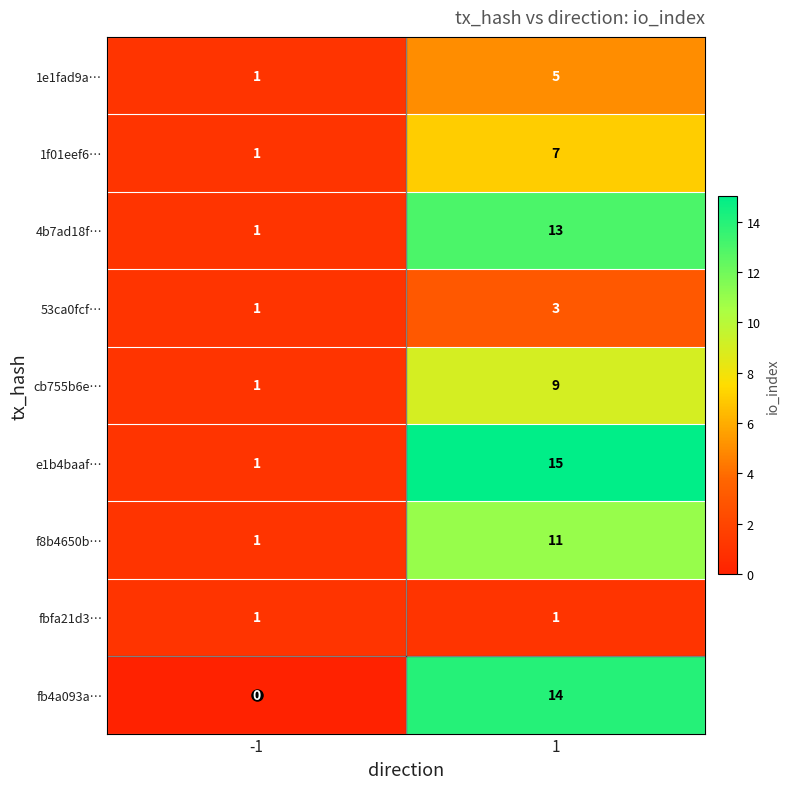

The value of cb755b6e… at 1 is 9. True or false?

True